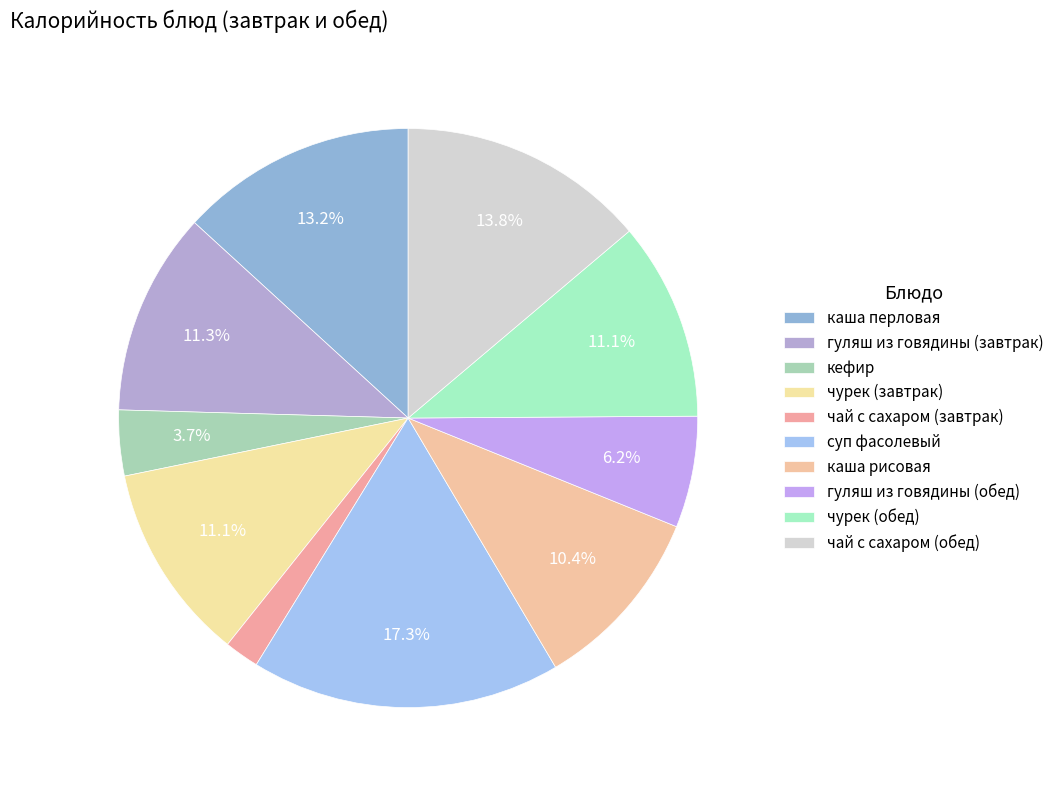

How much of the chart is everything except гуляш из говядины (обед)?

93.8%